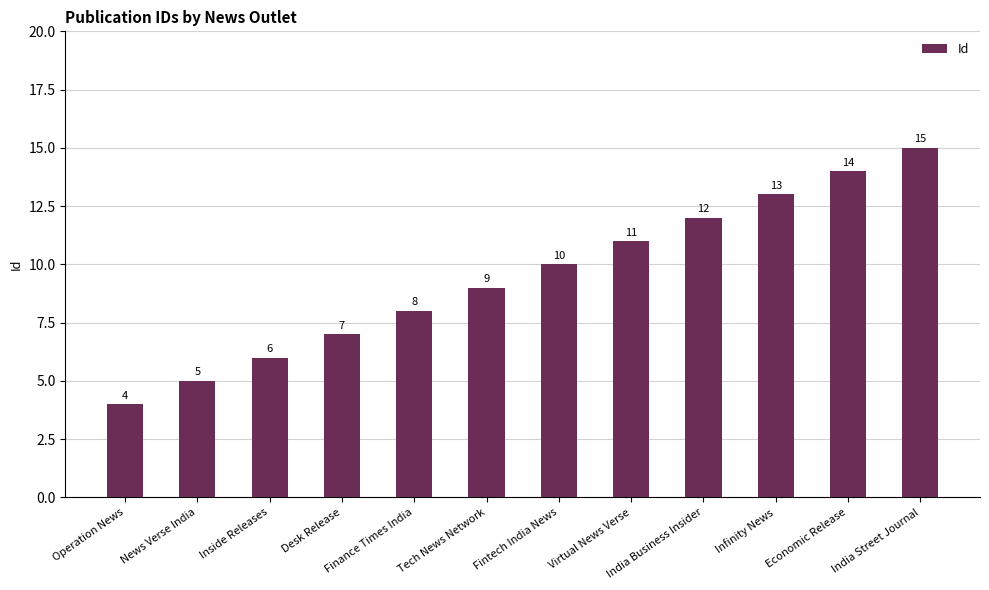

The chart shows a value of 4 at Operation News. True or false?

True